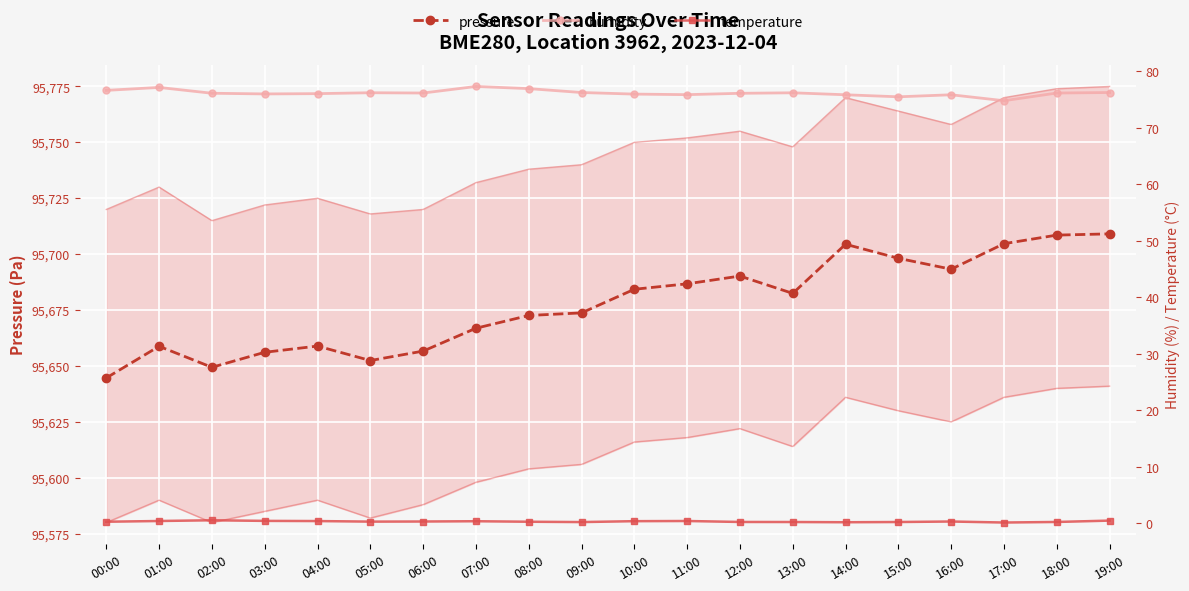

True or false: temperature and humidity cross at least once.

False